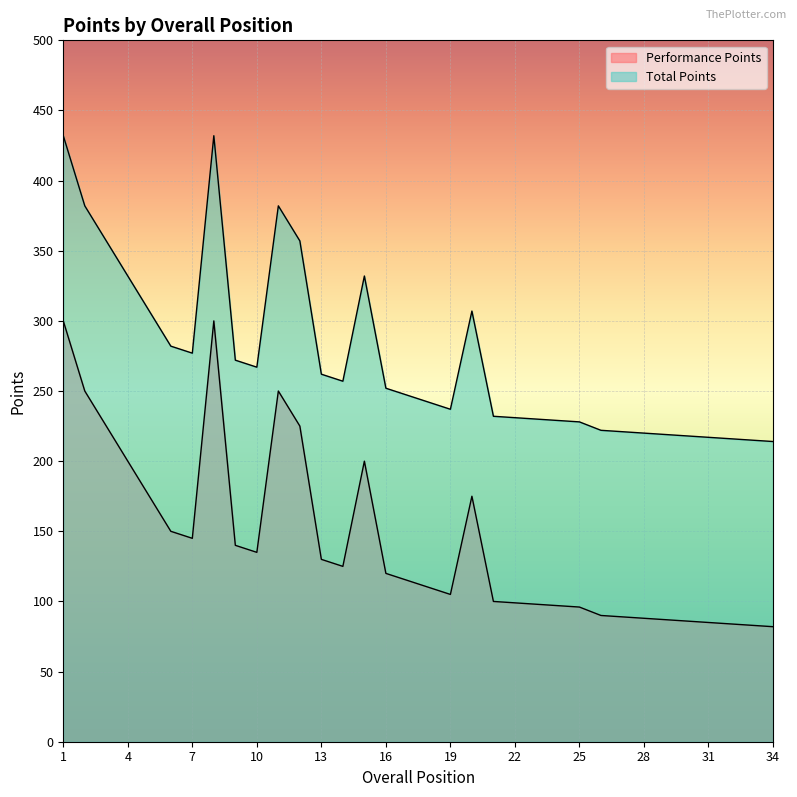

What is the value of the Total Points point at the 33rd from the left?

215